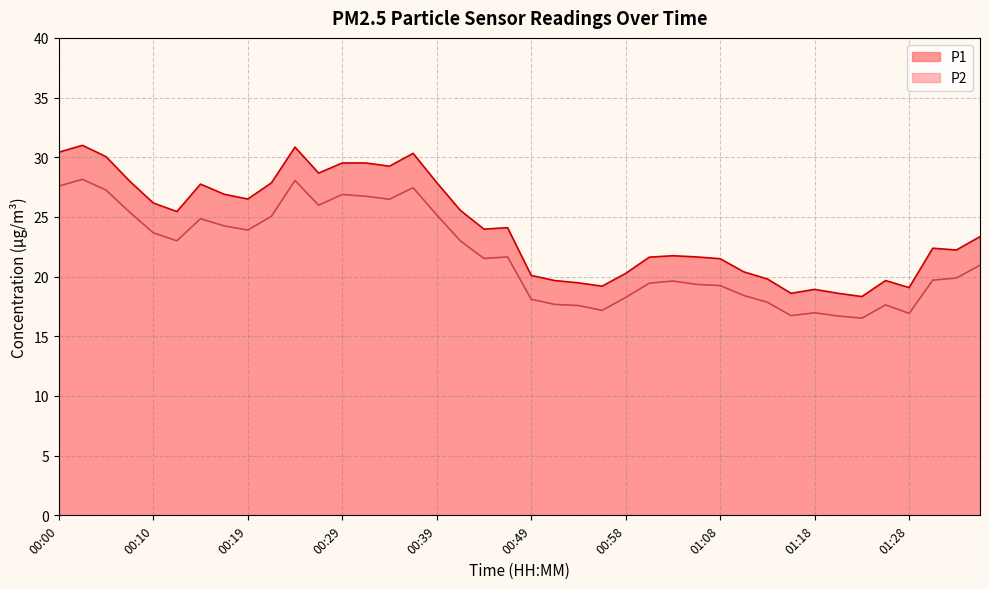

Reading left to right, transcribe all the data shown in this chart.

P1: 00:00=30.4	00:02=31.0	00:05=30.1	00:07=28.0	00:10=26.2	00:12=25.4	00:14=27.8	00:17=26.9	00:19=26.5	00:22=27.9	00:24=30.9	00:27=28.7	00:29=29.5	00:31=29.5	00:34=29.2	00:36=30.3	00:39=27.9	00:41=25.6	00:44=24.0	00:46=24.1	00:49=20.1	00:51=19.7	00:53=19.5	00:56=19.2	00:58=20.3	01:01=21.6	01:03=21.8	01:06=21.6	01:08=21.5	01:11=20.4	01:13=19.8	01:15=18.6	01:18=18.9	01:20=18.6	01:23=18.3	01:25=19.7	01:28=19.1	01:30=22.4	01:33=22.2	01:35=23.4
P2: 00:00=27.6	00:02=28.1	00:05=27.2	00:07=25.4	00:10=23.7	00:12=23.0	00:14=24.9	00:17=24.2	00:19=23.9	00:22=25.1	00:24=28.1	00:27=26.0	00:29=26.9	00:31=26.7	00:34=26.5	00:36=27.4	00:39=25.2	00:41=23.0	00:44=21.5	00:46=21.6	00:49=18.1	00:51=17.7	00:53=17.6	00:56=17.2	00:58=18.2	01:01=19.4	01:03=19.6	01:06=19.4	01:08=19.2	01:11=18.4	01:13=17.9	01:15=16.7	01:18=17.0	01:20=16.7	01:23=16.5	01:25=17.6	01:28=16.9	01:30=19.7	01:33=19.9	01:35=20.9